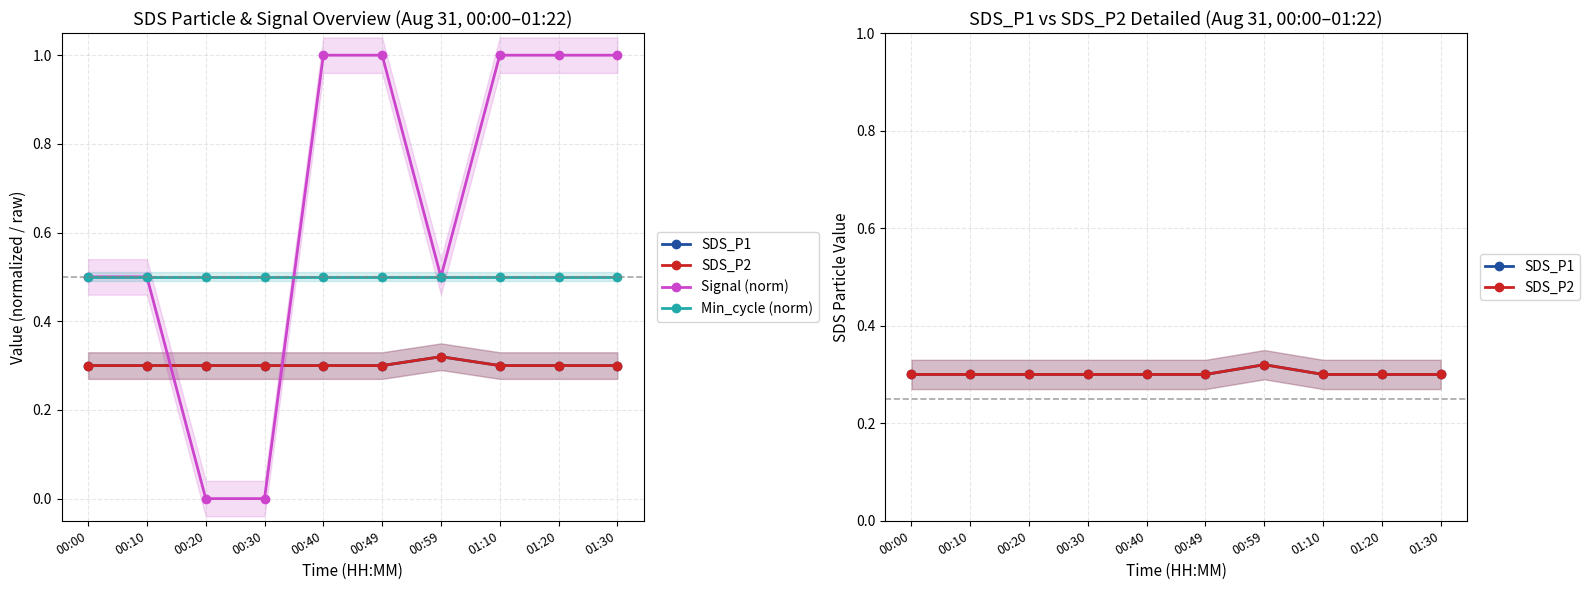

True or false: SDS_P1 has a value of 0.3 at 00:10.

True